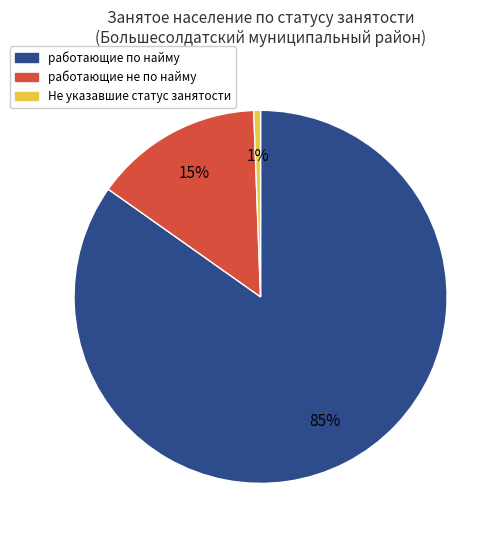

True or false: Не указавшие статус занятости accounts for 11% of the total.

False